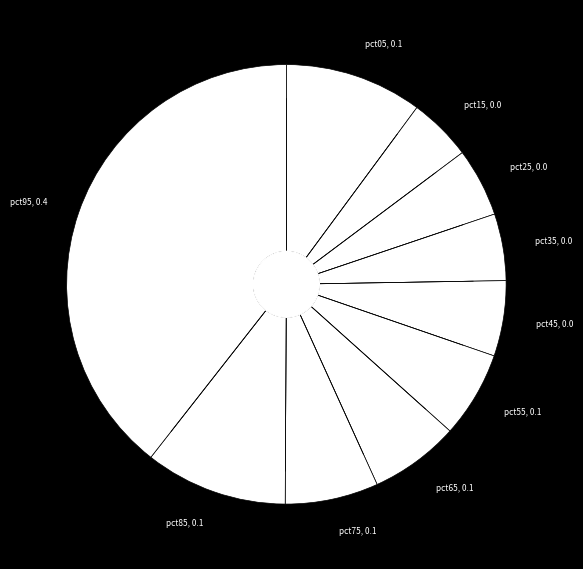

Do pct25 and pct45 together represent more than half of the pie?

No